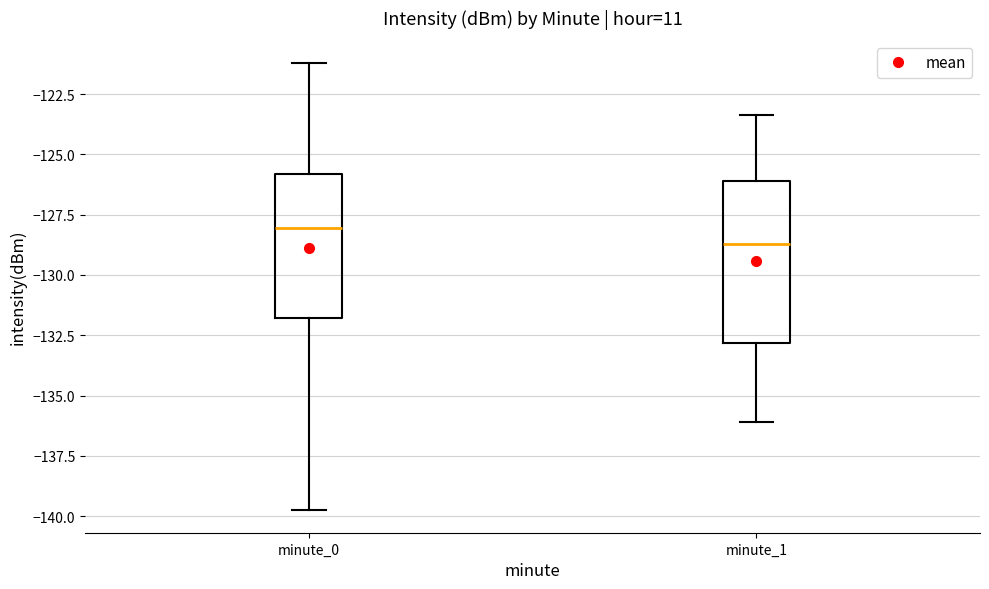

Reading left to right, read every box against the y-axis: the position of its median line, the range the box covers, and the ends of its whiskers. The values are not printed on the chart, so give them approximately, as read against the axis.

minute_0: median -128.0, box -132.0 to -126.0, whiskers -140.0 to -121.0
minute_1: median -128.5, box -133.0 to -126.0, whiskers -136.0 to -123.5